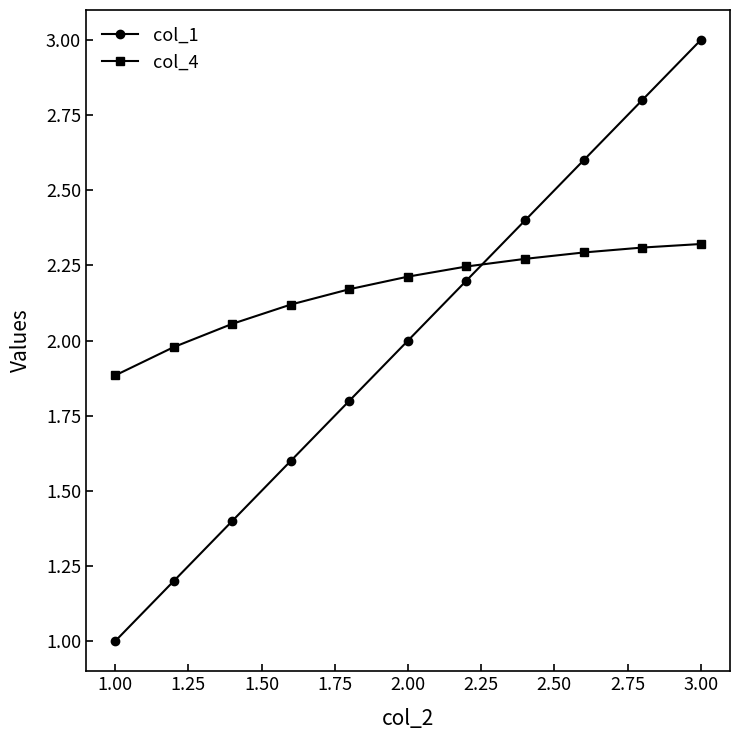

Which series ends up on top after the final intersection of col_4 and col_1?

col_1